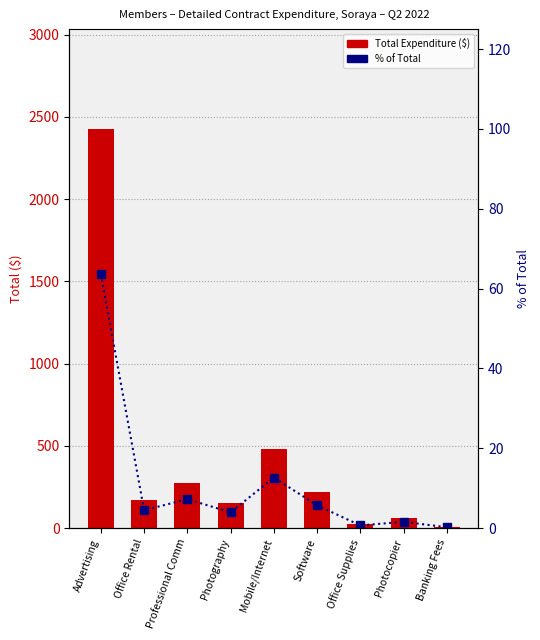

What position from the right is Office Supplies?

3